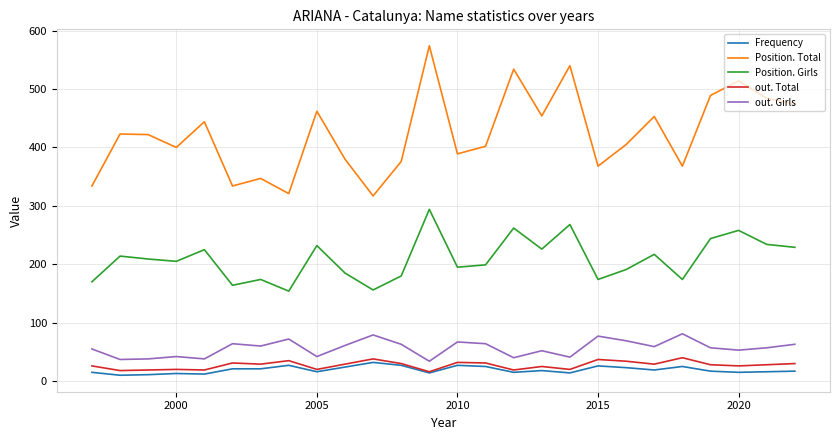

How many lines are shown in the chart?

5